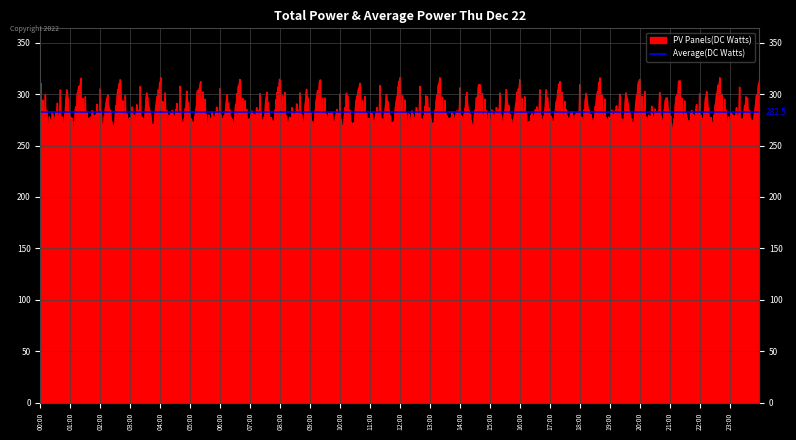

What is the highest value of the PV Panels(DC Watts) series?

316.4